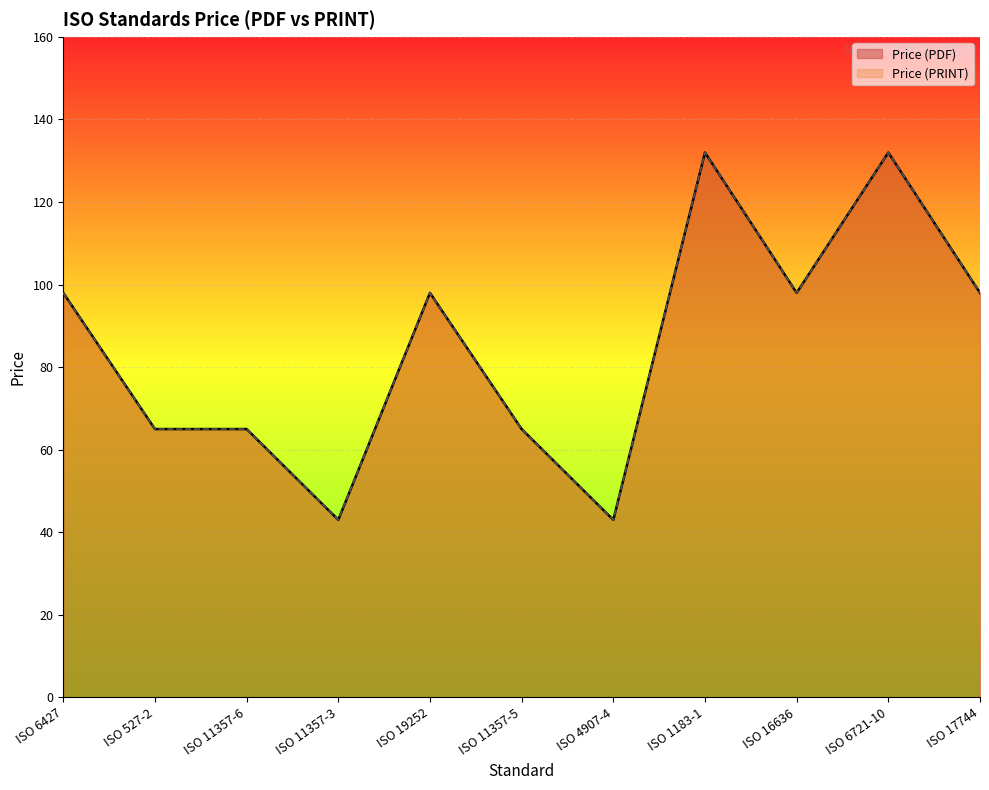

What is the minimum value for Price (PDF)?

43